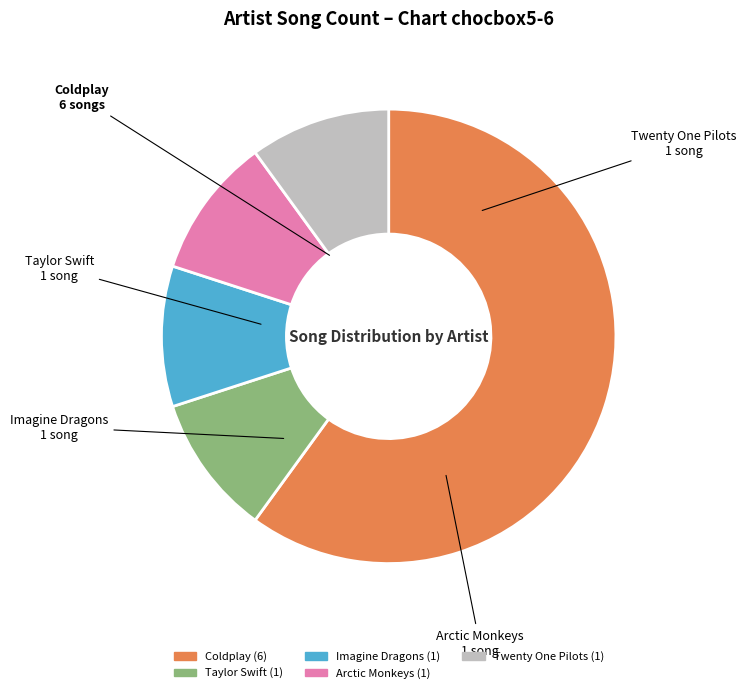

What is the largest slice in the pie chart?

Coldplay